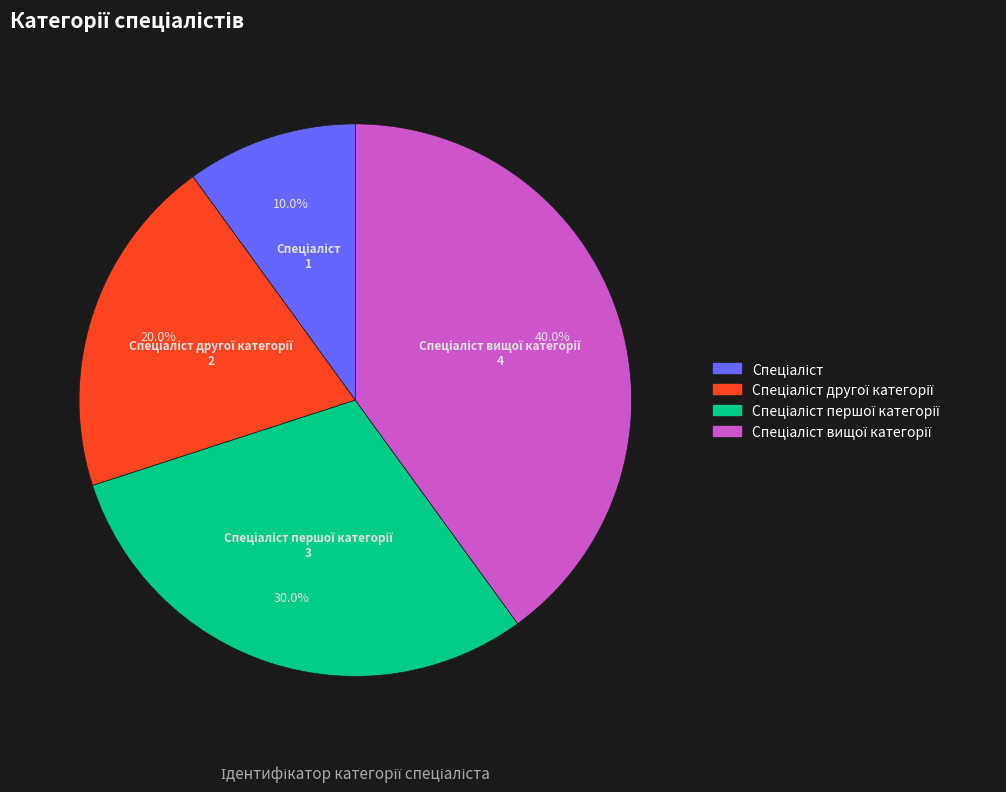

Is there a majority slice in this chart?

No